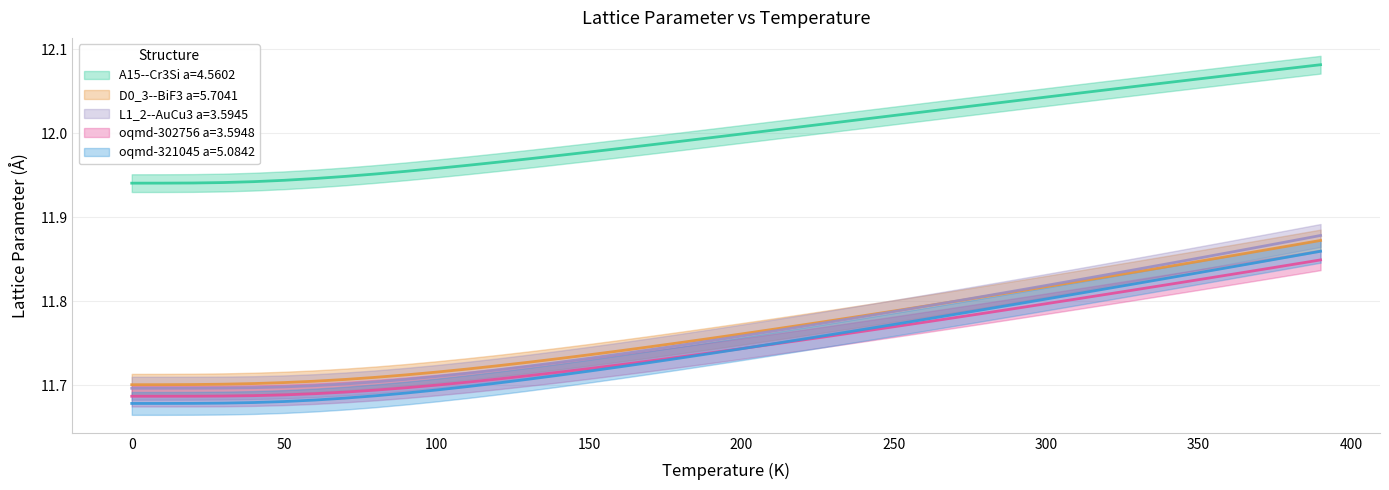

What is the value of the oqmd-321045 a=5.0842 point at the 35th from the left?

11.8